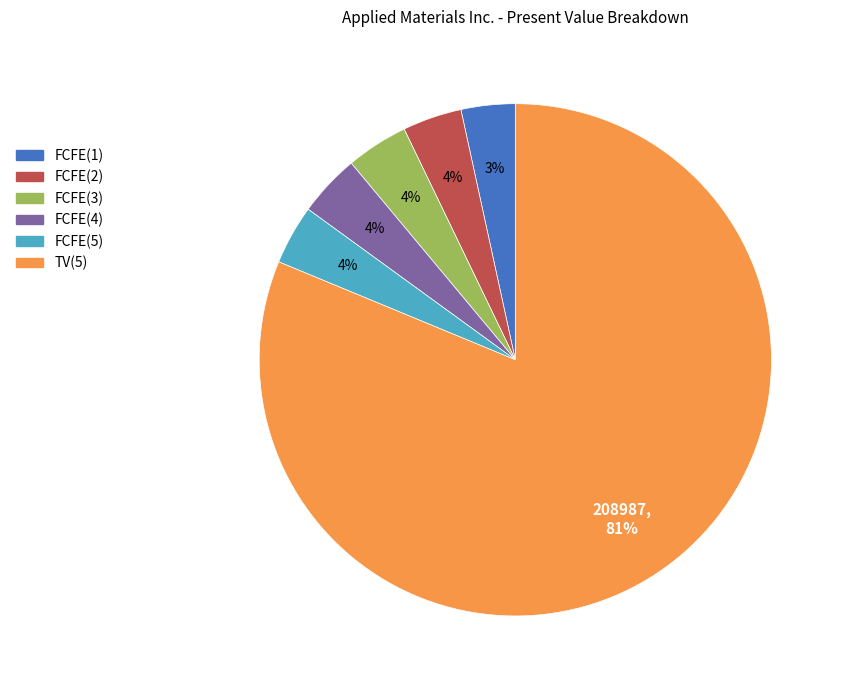

What percentage is the FCFE(2) slice, to the nearest percent?

4%